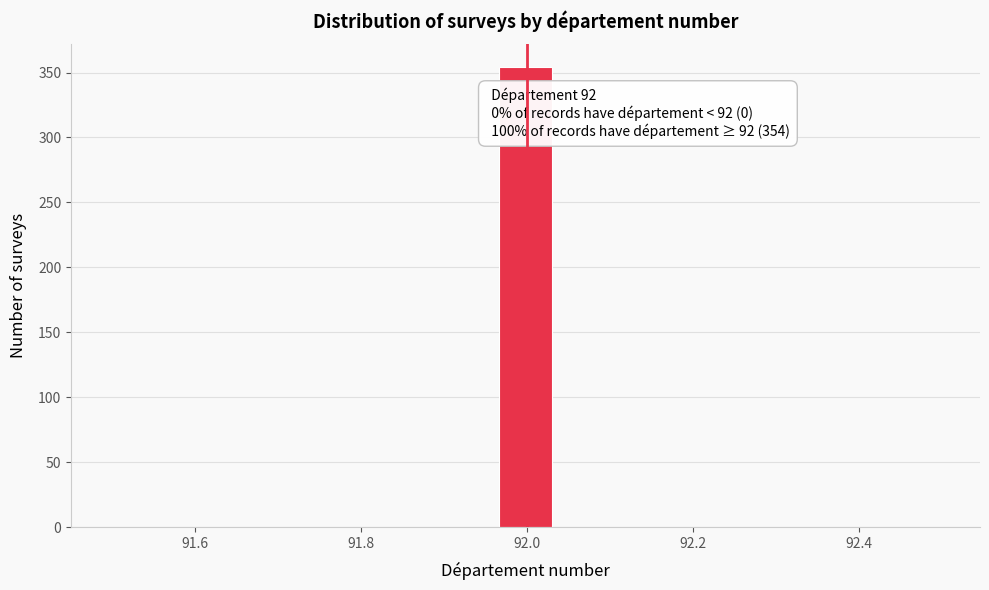

Read against the x-axis, roughly where is the centre of the tallest bar?

92.00